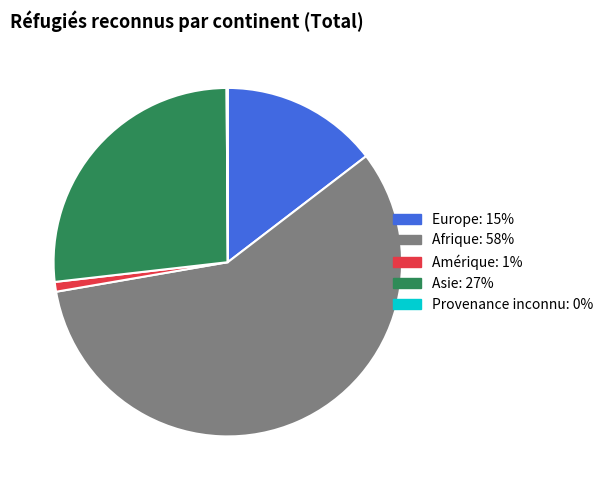

Is there a majority slice in this chart?

Yes